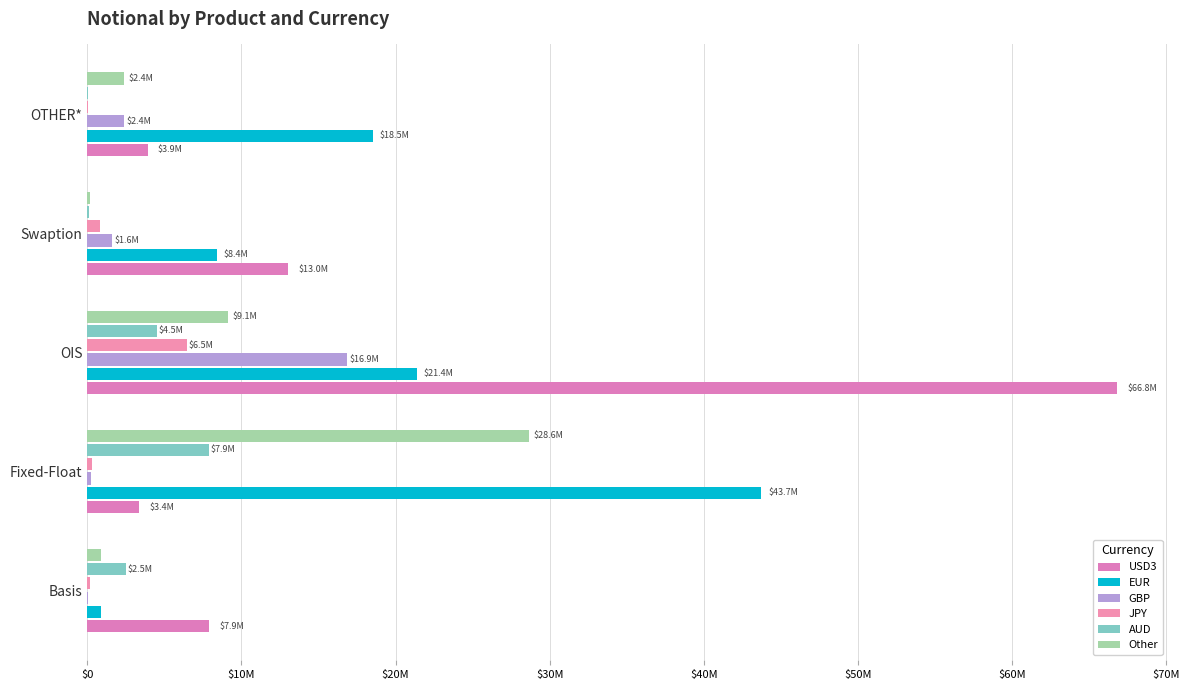

Reading left to right, what are all the values shown in this chart?

USD3: 7914927	3357835	66809488	13027571	3910767
EUR: 881173	43742872	21405349	8422102	18508223
GBP: 70508	236564	16868036	1609858	2352614
JPY: 145156	291638	6492001	817851	27811
AUD: 2512648	7895442	4527414	108514	18050
Other: 900316	28641950	9111215	144425	2366811